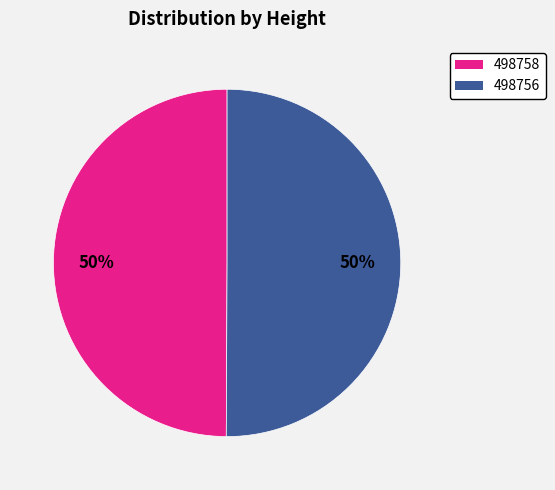

How many segments does this pie chart have?

2